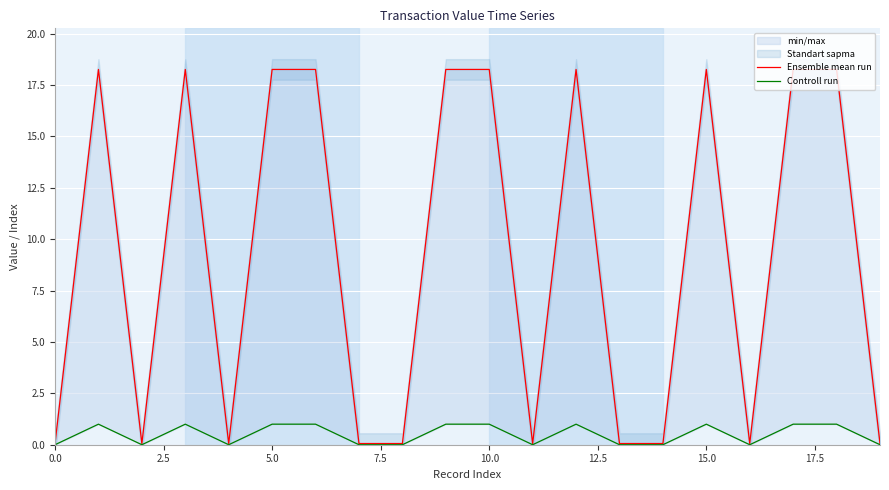

True or false: Controll run and Ensemble mean run cross at least once.

False